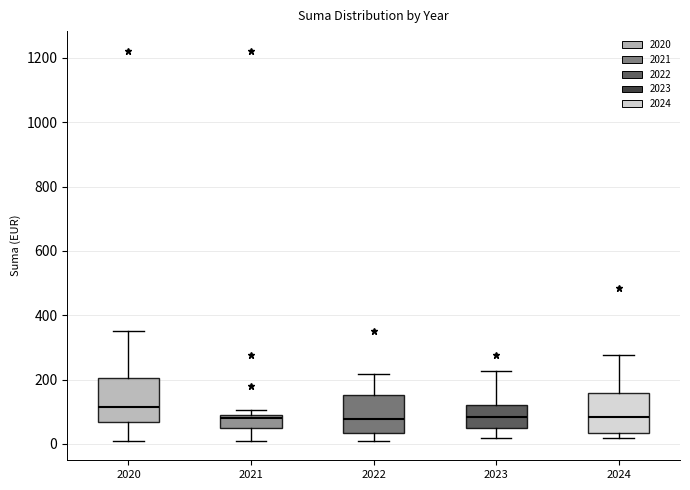

Where is the upper edge of the box at x = 2023 on the y-axis? The values are not printed on the chart, so give them approximately, as read against the axis.

120